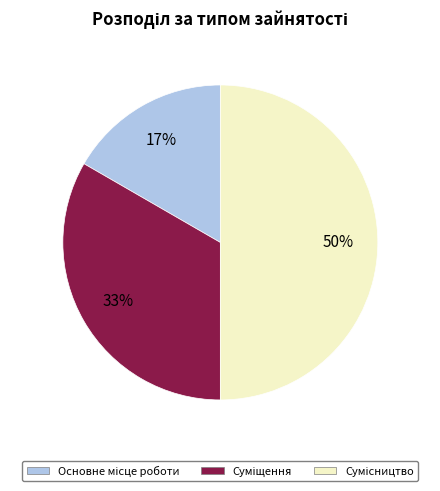

Is there a majority slice in this chart?

No